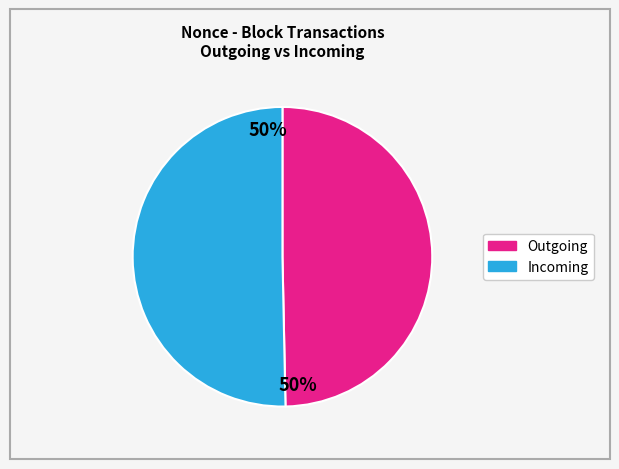

To the nearest percent, what is the average slice percentage?

50%